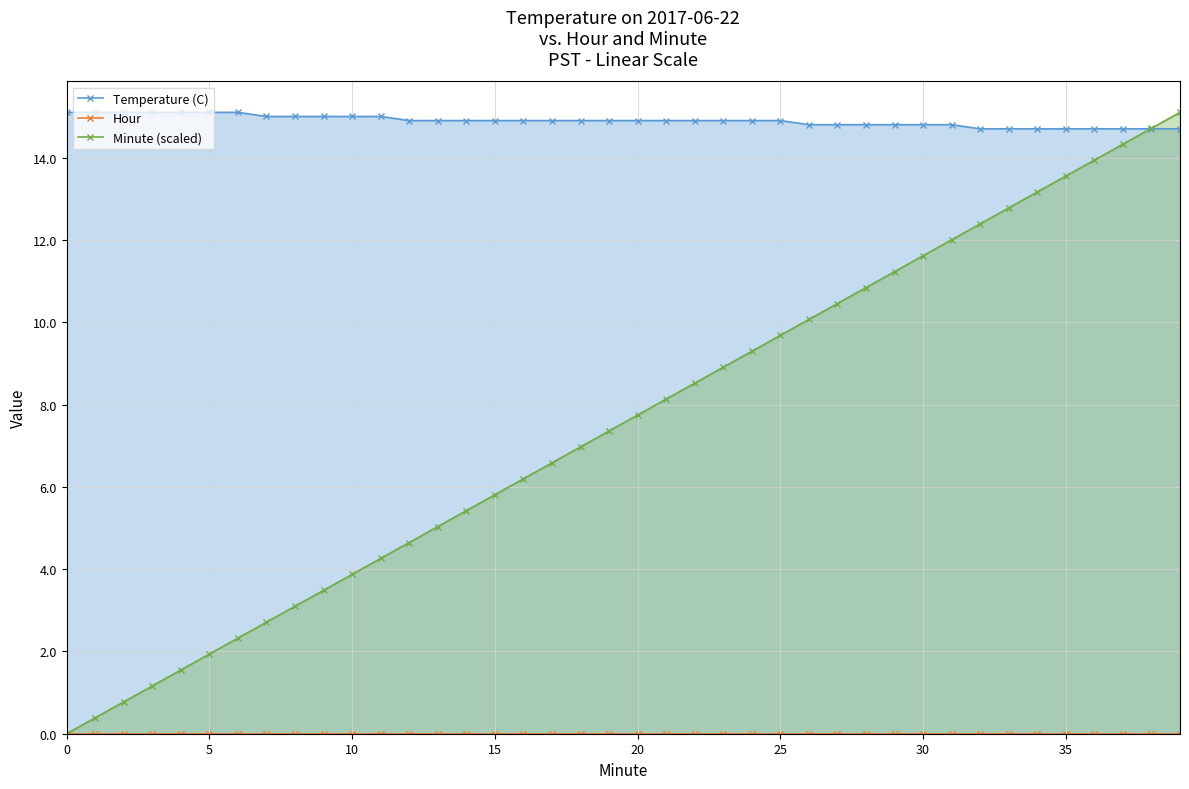

At how many categories does at least one series exceed 13?

40